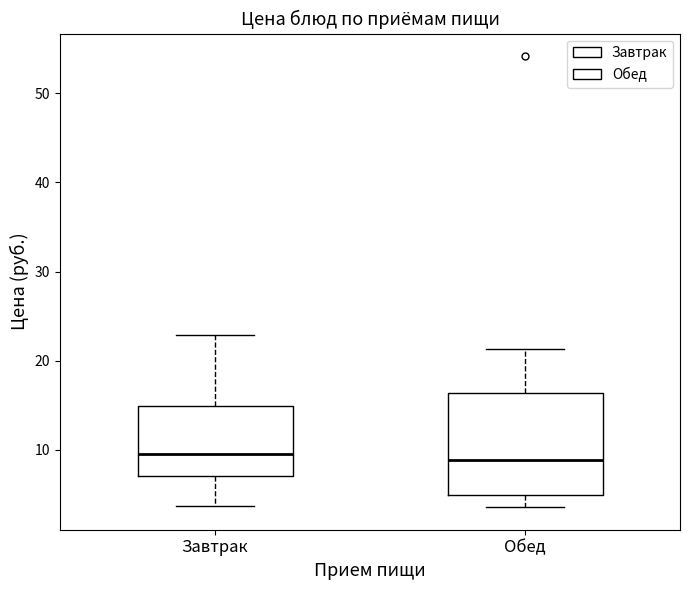

Where does the upper whisker of the box for Обед end on the y-axis? The values are not printed on the chart, so give them approximately, as read against the axis.

21